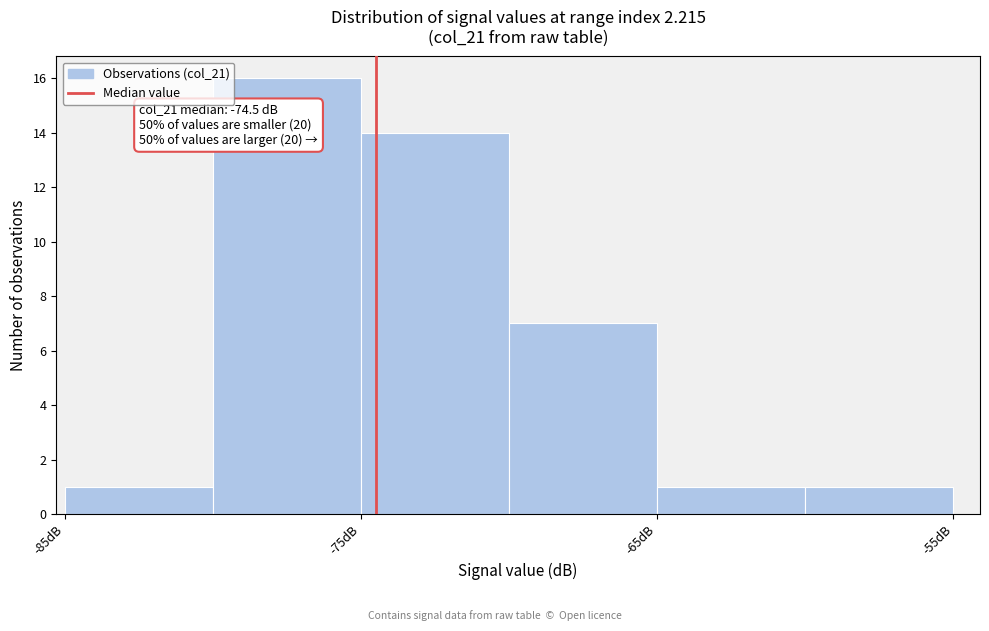

Over which range of the x-axis is the bar tallest?

-80 to -75